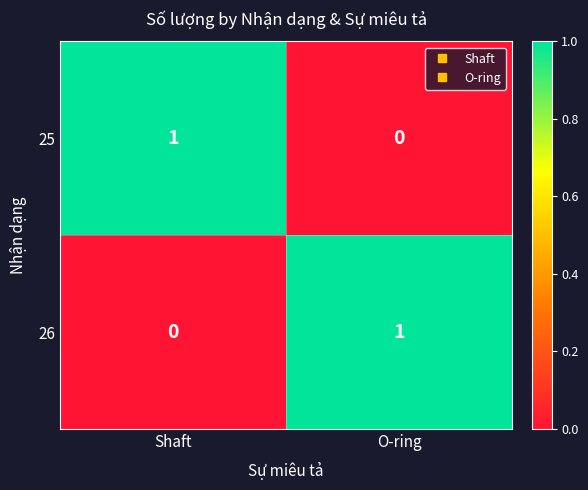

What is the spread (max minus min) of values at O-ring?

1